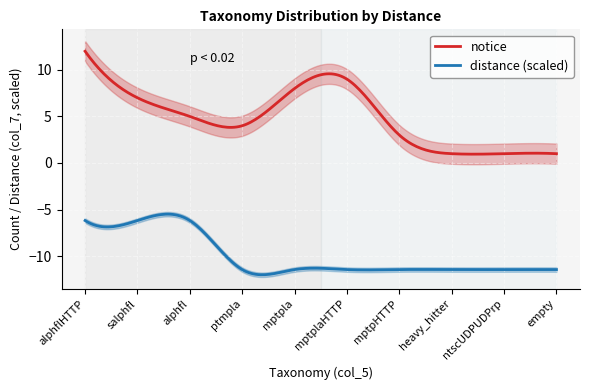

Is it true that y_notice equals 1.0 at 7?

True